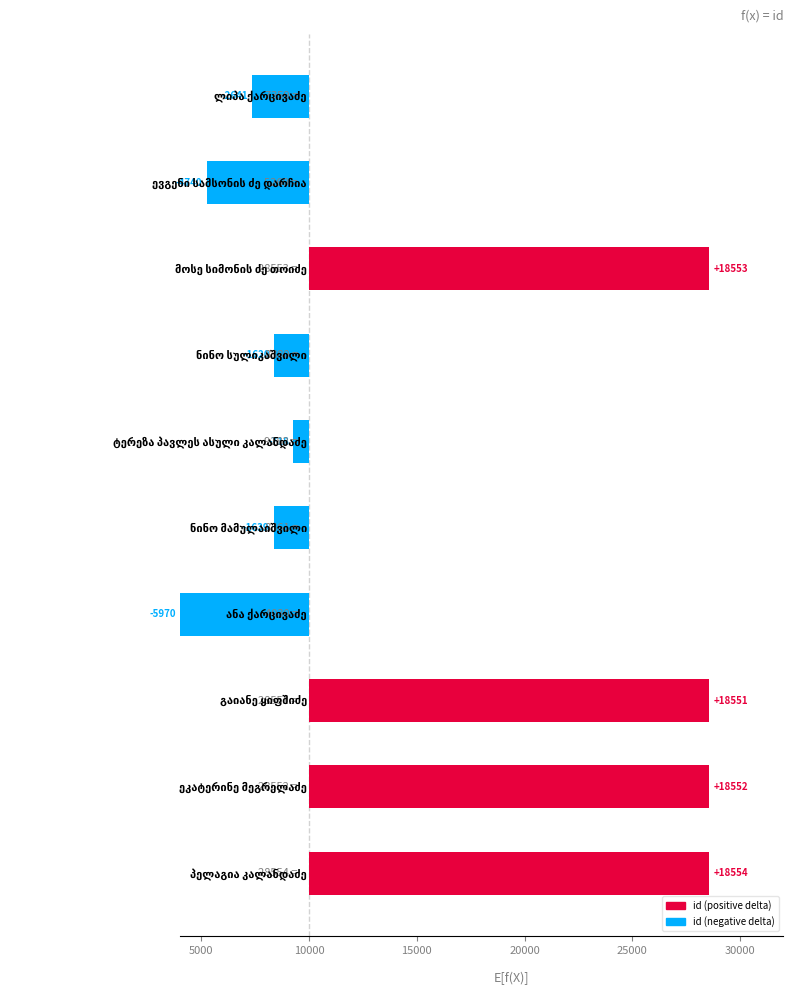

What is the difference between the maximum and minimum values?

24524